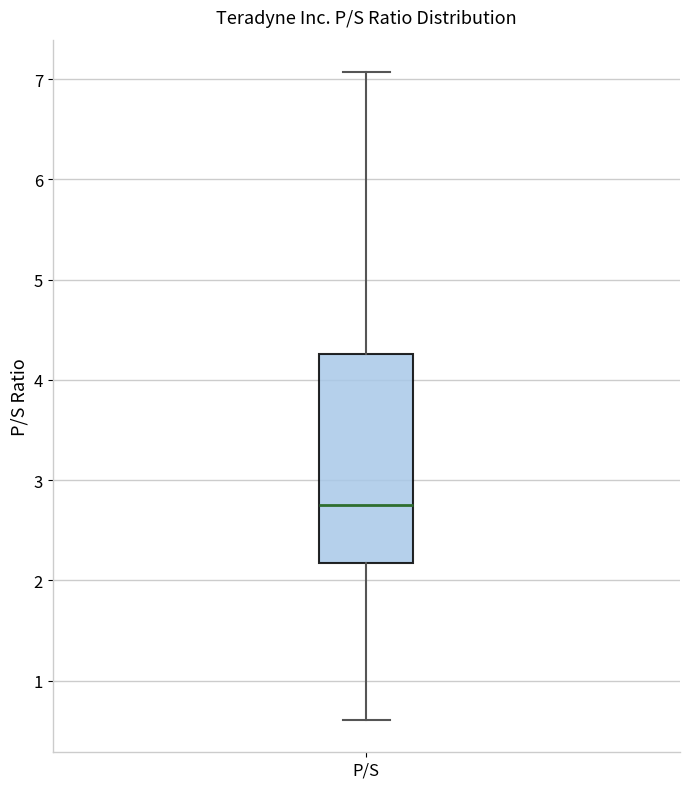

Where does the median line of the box for P/S sit on the y-axis? The values are not printed on the chart, so give them approximately, as read against the axis.

2.8